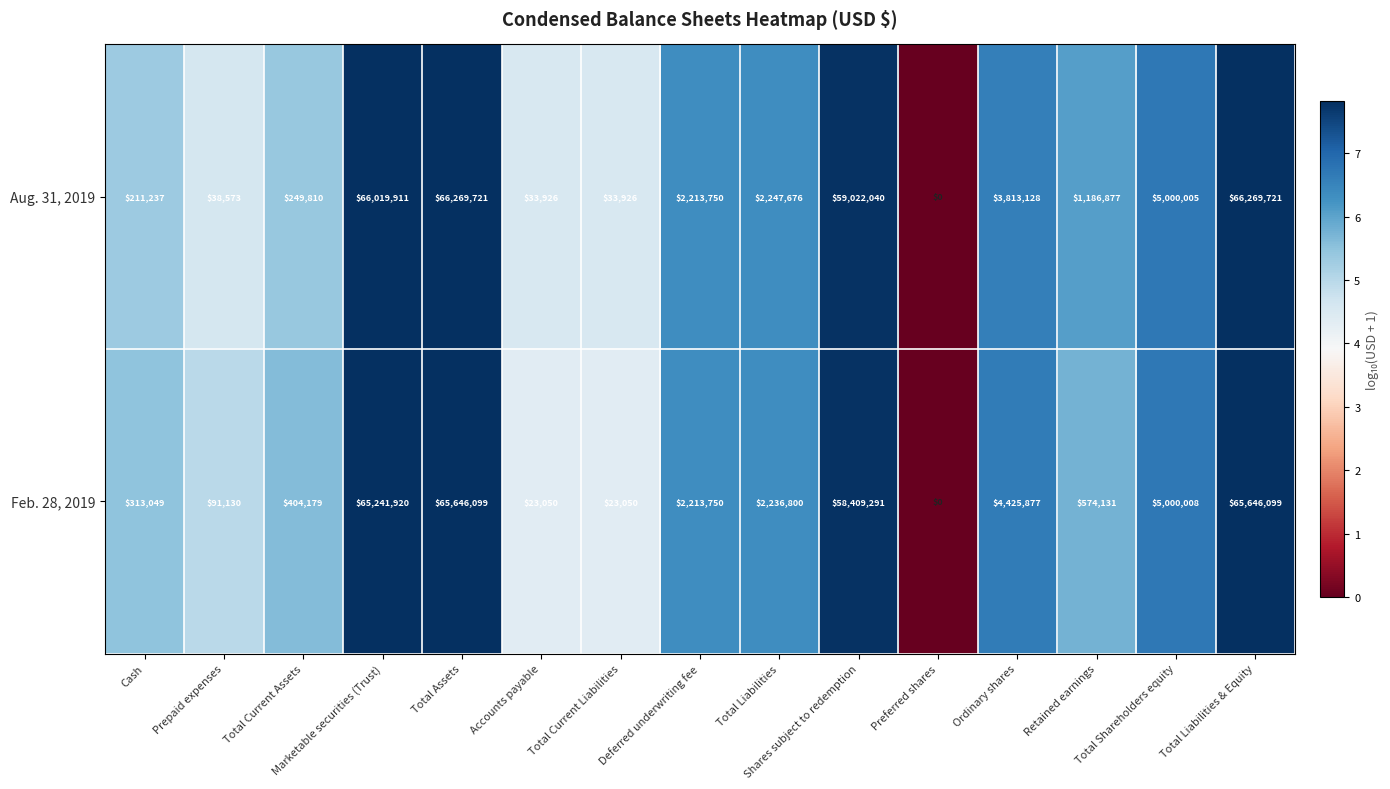

Rank the series at Total Liabilities from highest to lowest value.

Aug. 31, 2019, Feb. 28, 2019